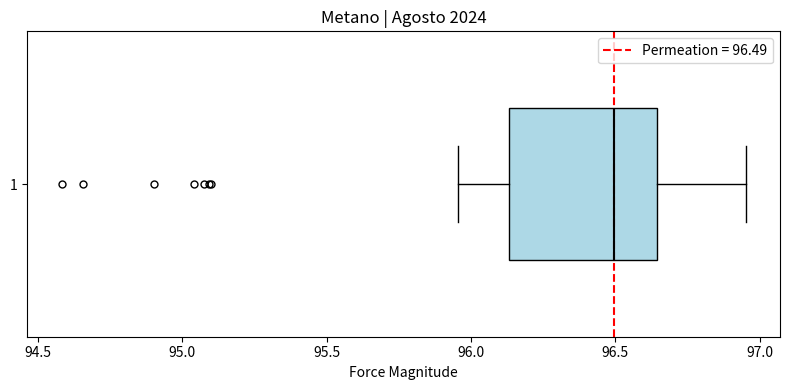

Read this box plot against the x-axis: the position of the median line, the range covered by the box, and the ends of both whiskers. The values are not printed on the chart, so give them approximately, as read against the axis.

median 96.50, box 96.15 to 96.65, whiskers 95.95 to 96.95